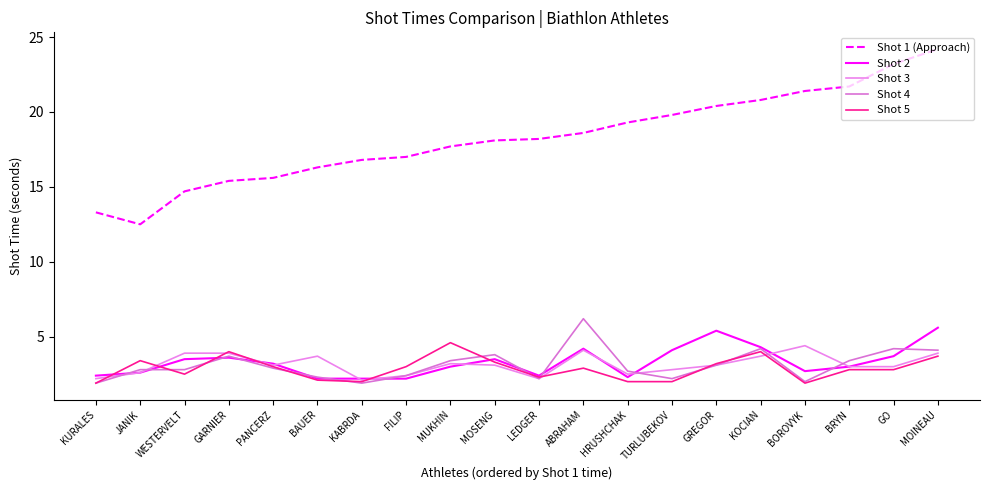

Does the chart have visible grid lines?

No